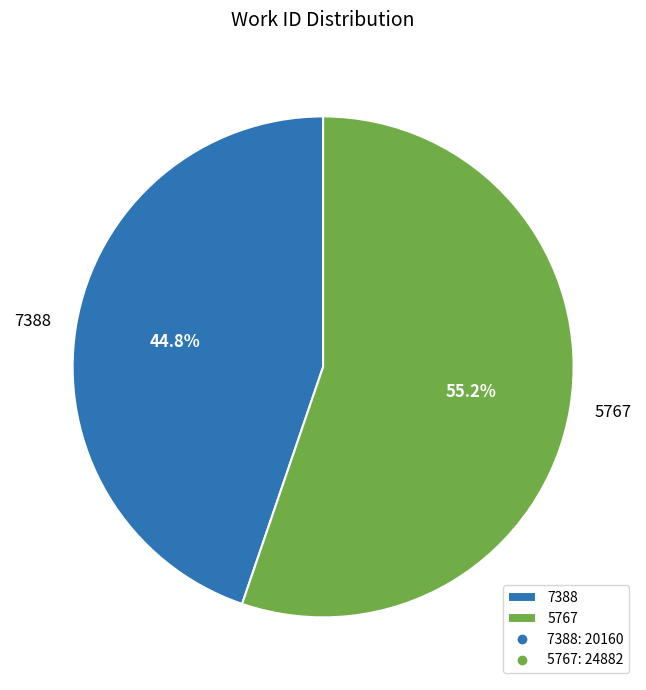

True or false: 7388 accounts for 58% of the total.

False